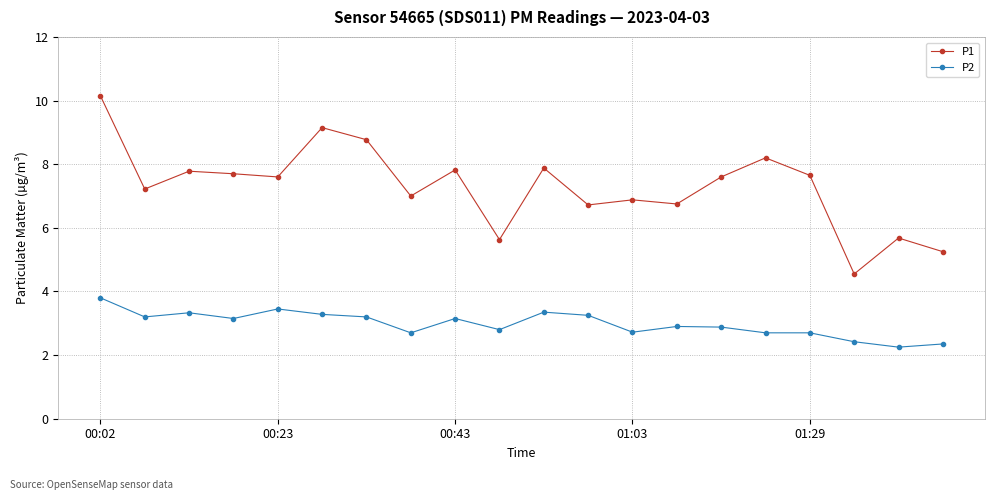

What is the value of the P1 point at the 15th from the left?

7.6